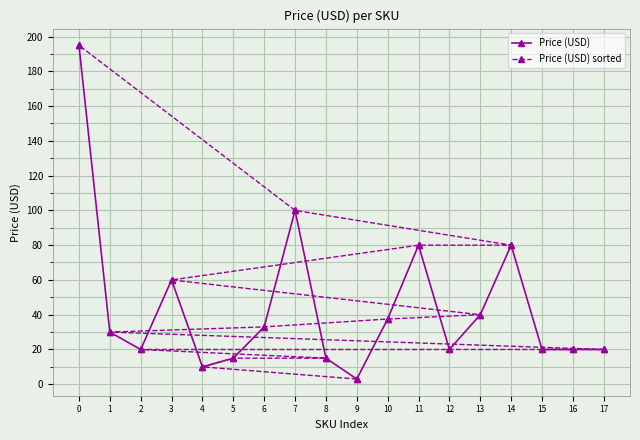

List the series in order of their peak value, highest first.

Price (USD), Price (USD) sorted